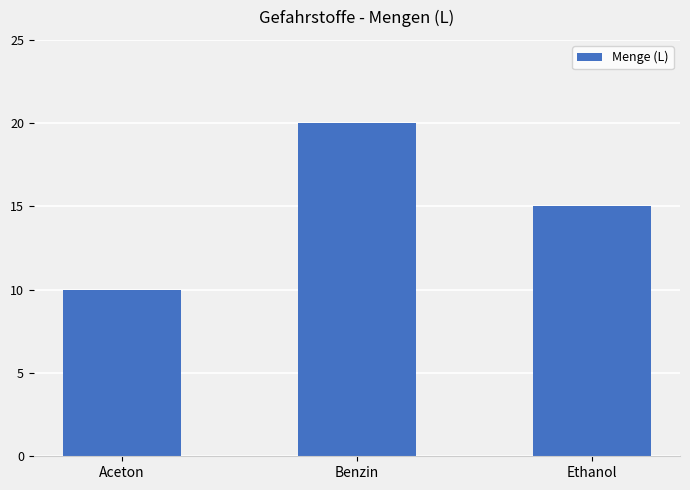

What is the difference between the values at Ethanol and Benzin?

5